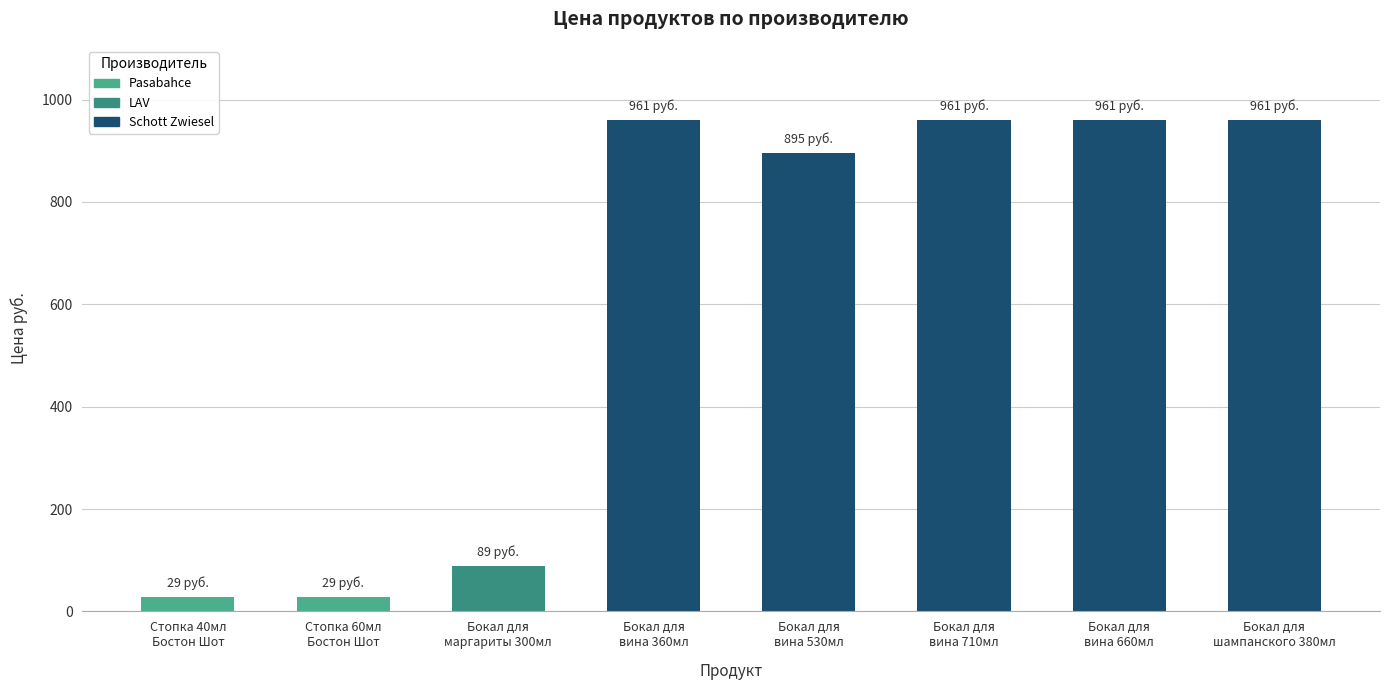

Which has a higher value, Стопка 60мл
Бостон Шот or Бокал для
вина 360мл?

Бокал для
вина 360мл